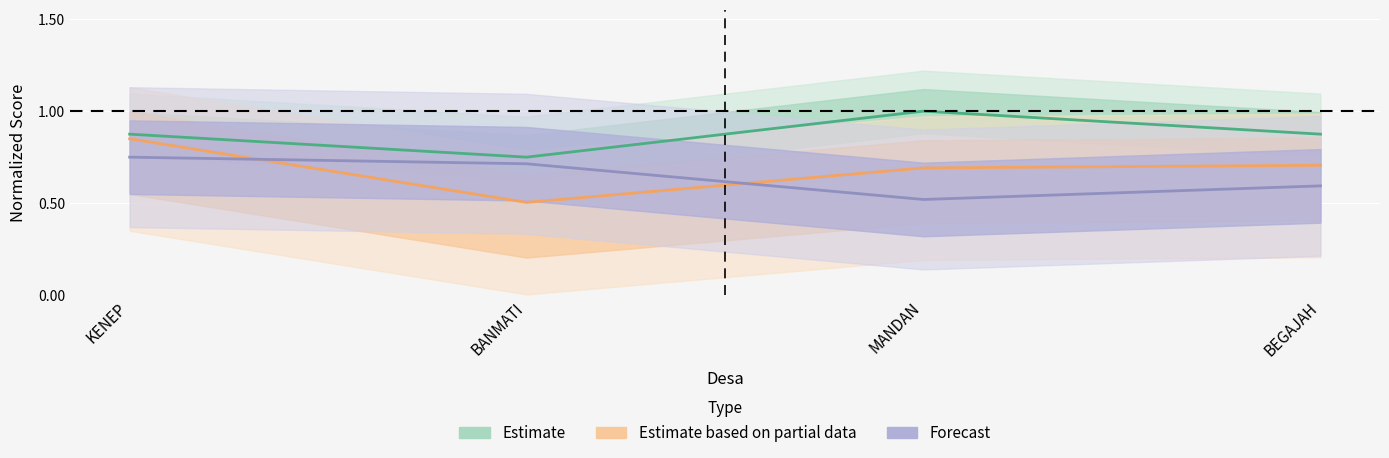

What is the maximum value for Estimate?

1.0